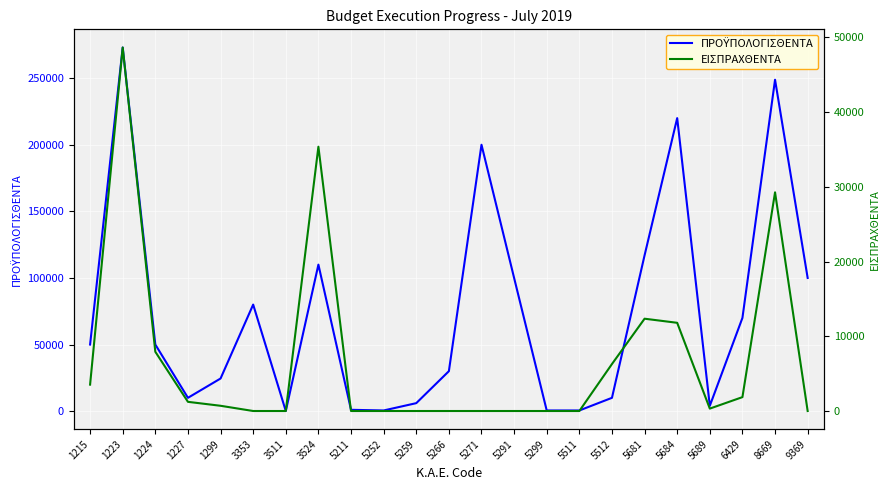

Count the number of categories in the chart.

23